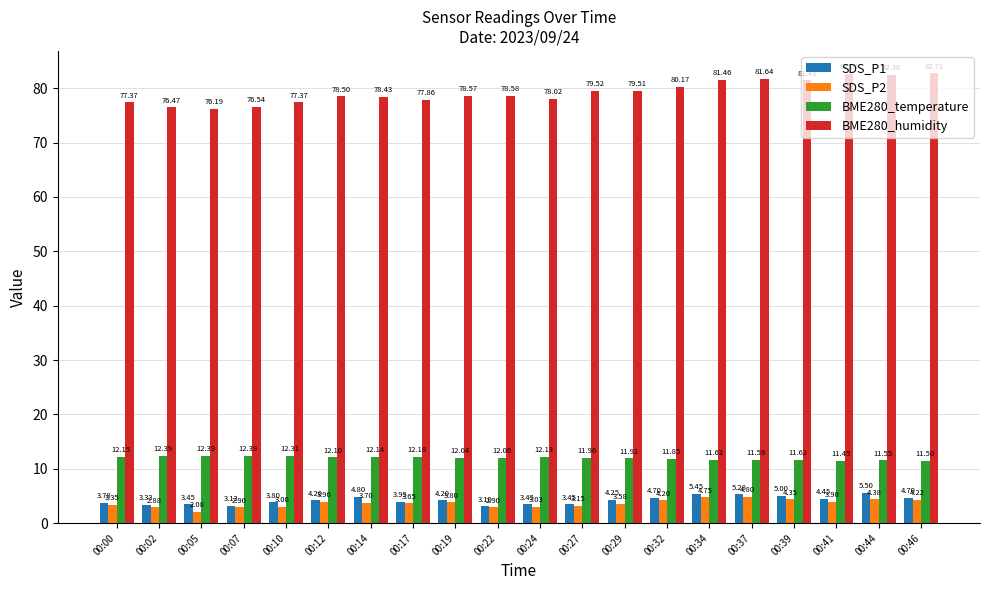

What is the spread (max minus min) of values at 00:10?

74.4